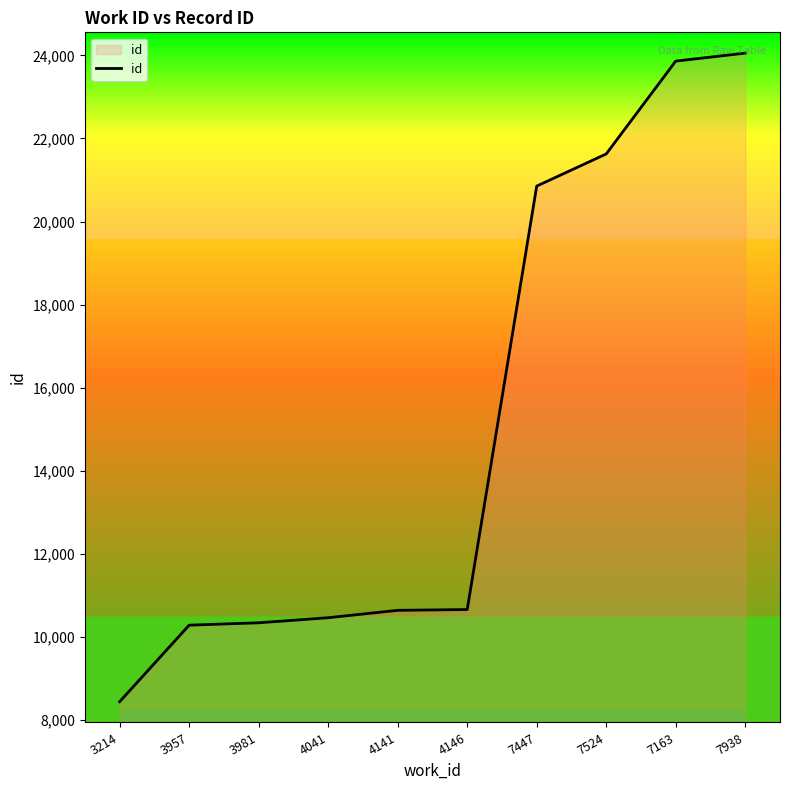

True or false: the data shows 10662 at 4146.

True